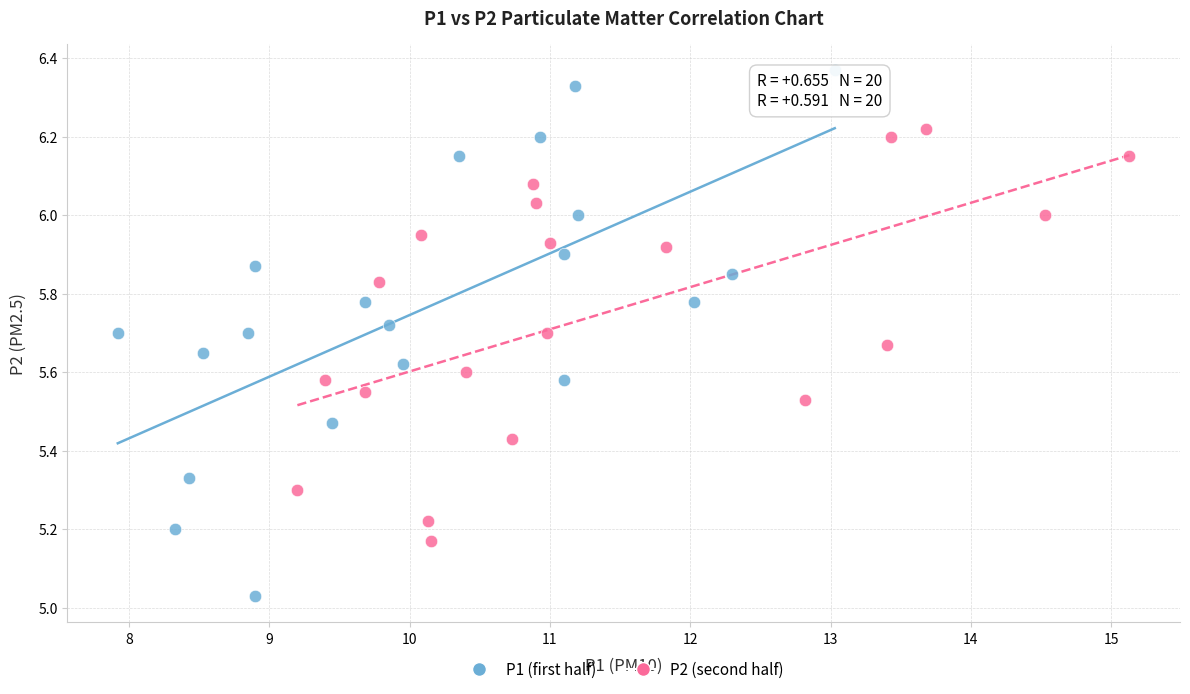

Which series reaches the minimum Y coordinate?

P1 (first half)